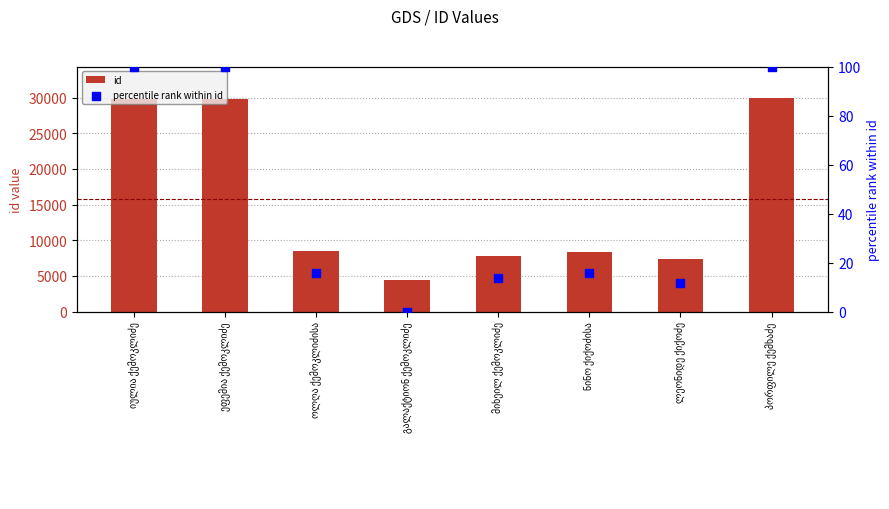

At which category is the sum across all series the highest?

პორფილე ქემხაძე